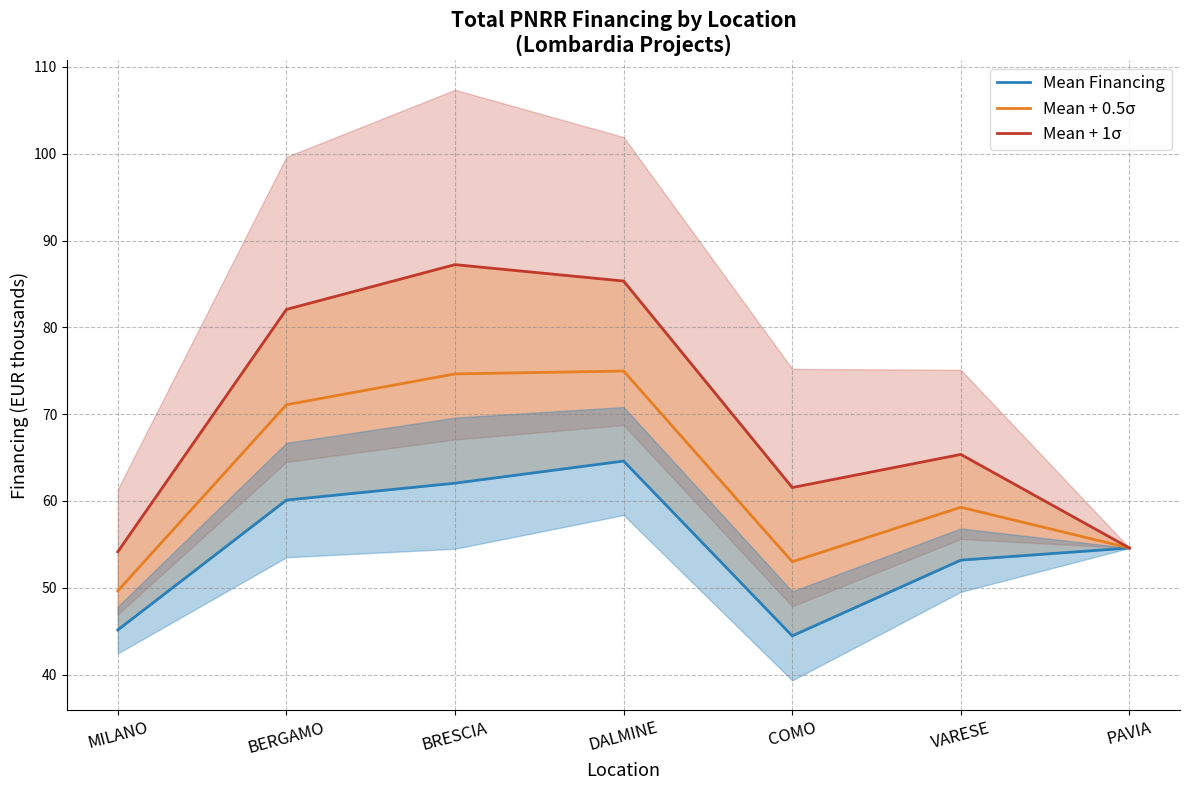

What is the label of the 3rd point from the right?

COMO